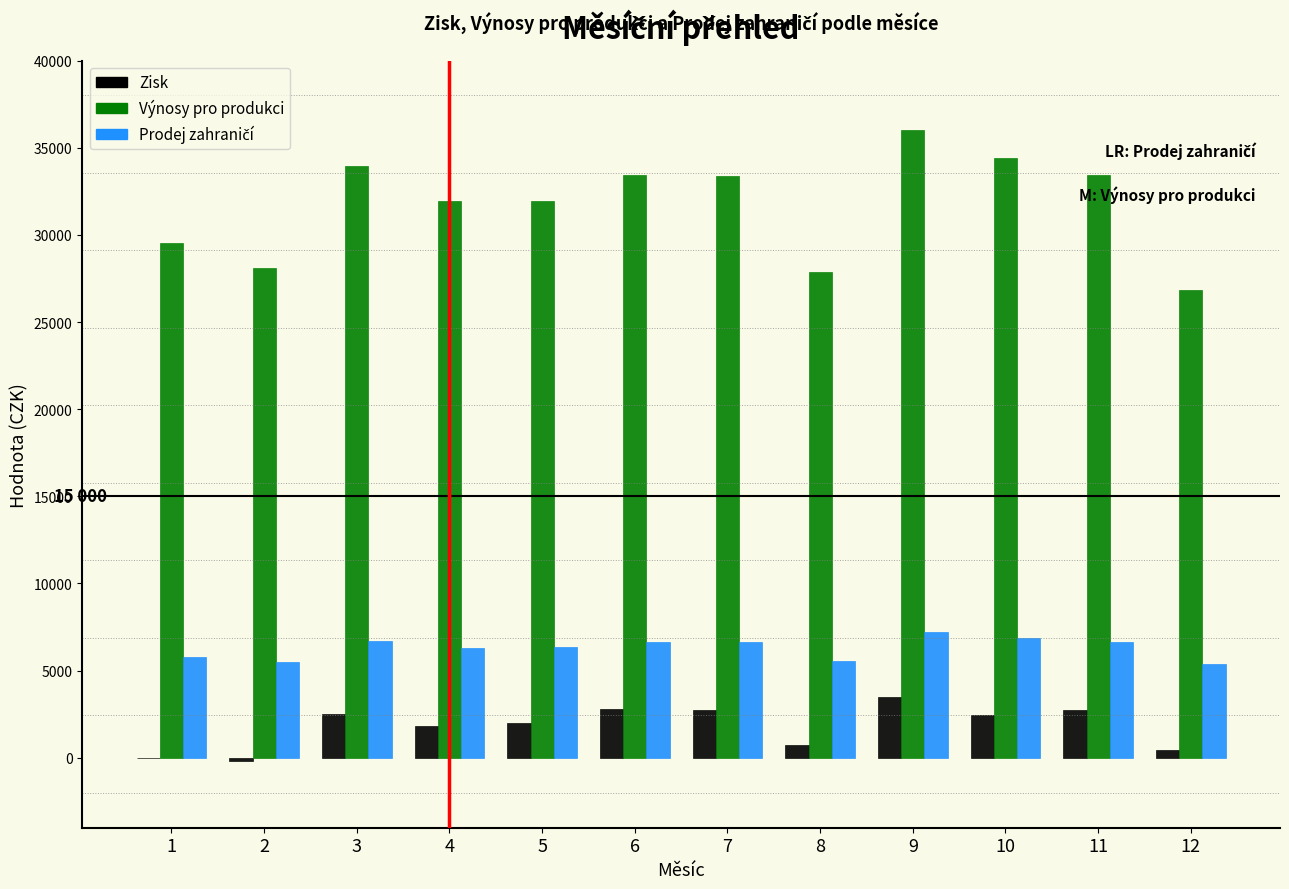

What is the maximum value shown in the chart?

36047.1